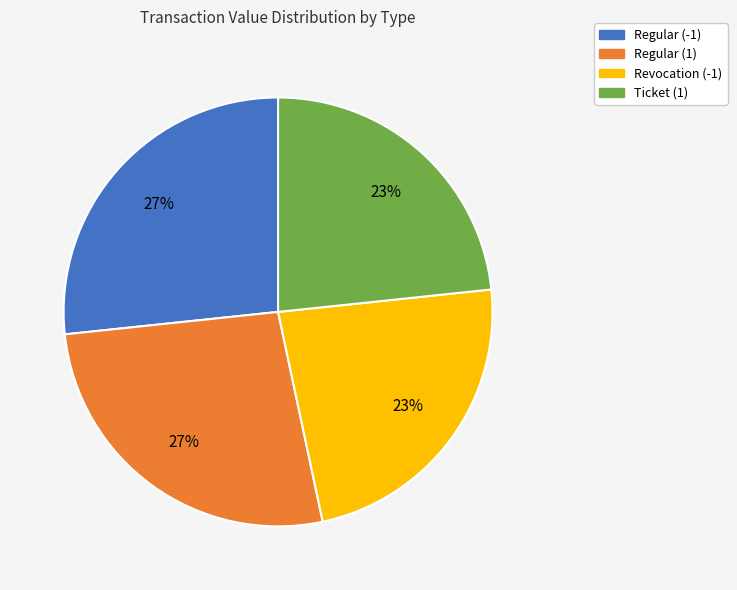

Between Ticket (1) and Regular (1), which is larger?

Regular (1)